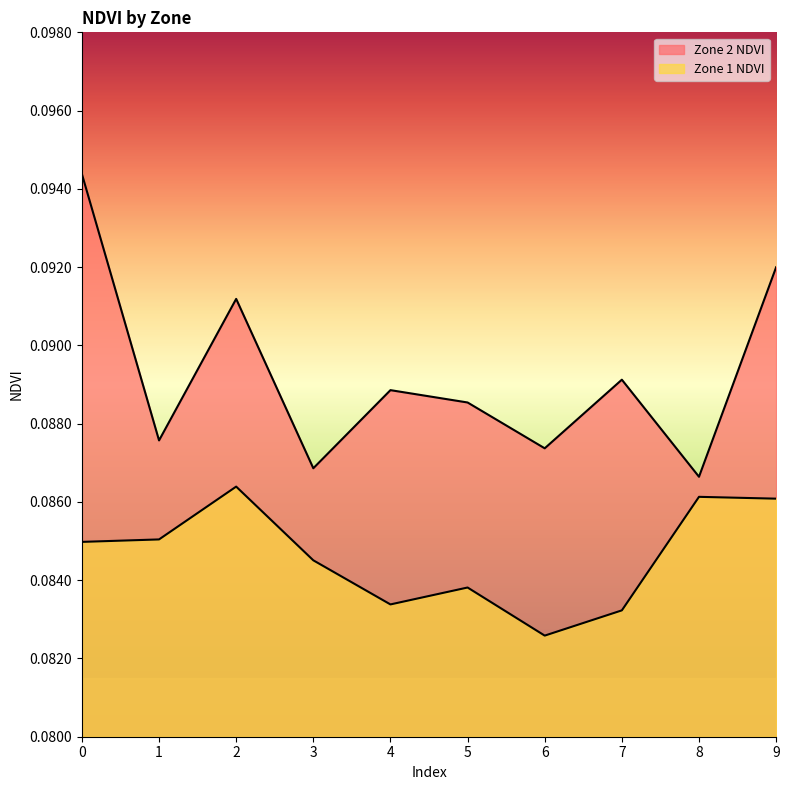

Reading left to right, transcribe all the data shown in this chart.

Zone 1 NDVI: 0.1	0.1	0.1	0.1	0.1	0.1	0.1	0.1	0.1	0.1
Zone 2 NDVI: 0.1	0.1	0.1	0.1	0.1	0.1	0.1	0.1	0.1	0.1